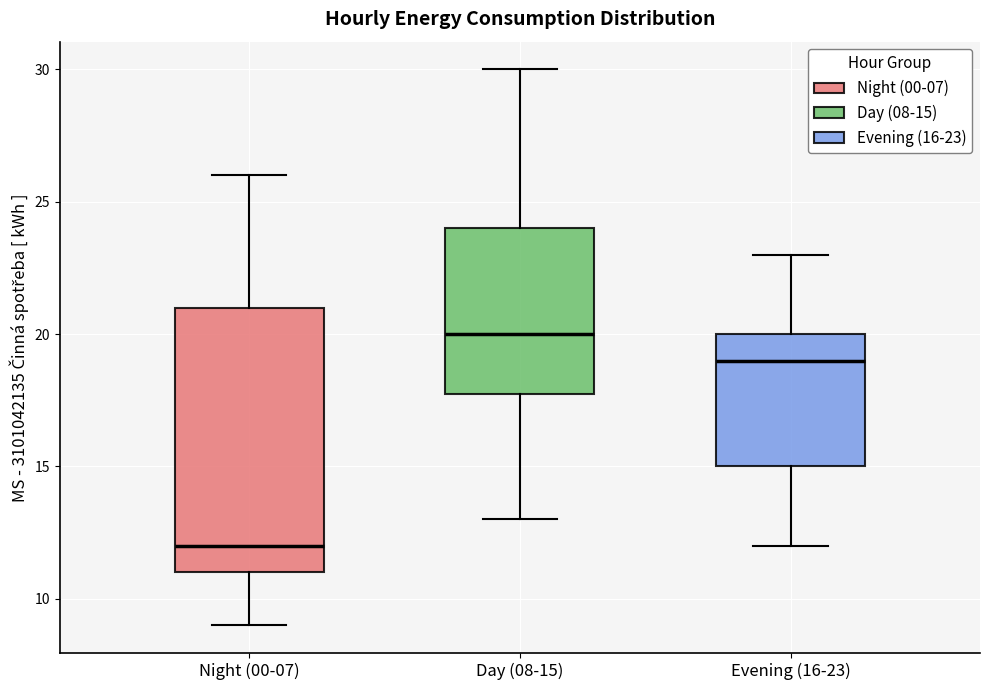

Where does the median line of the box for Day (08-15) sit on the y-axis? The values are not printed on the chart, so give them approximately, as read against the axis.

20